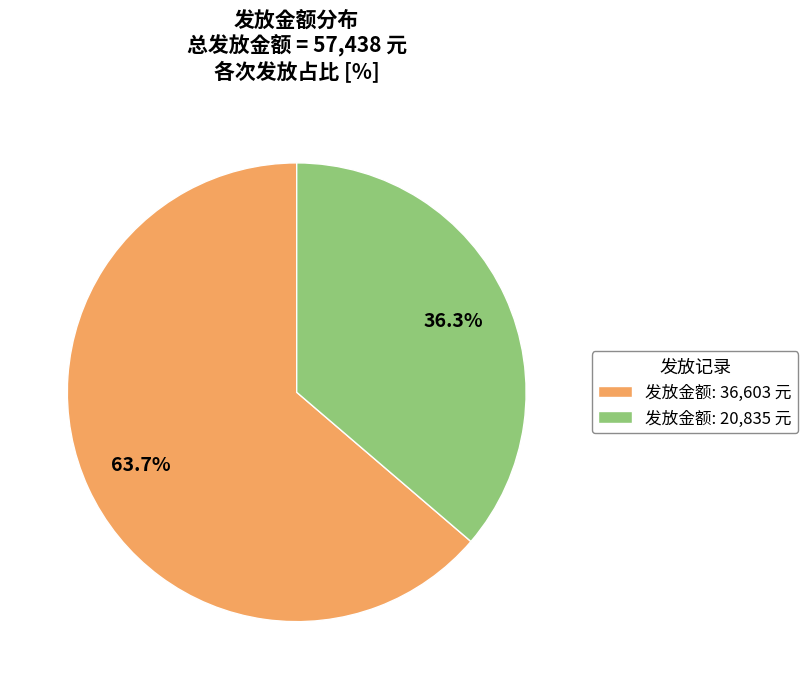

Approximately how many times larger is the value at 发放金额: 36,603 元 compared to 发放金额: 20,835 元?

1.8